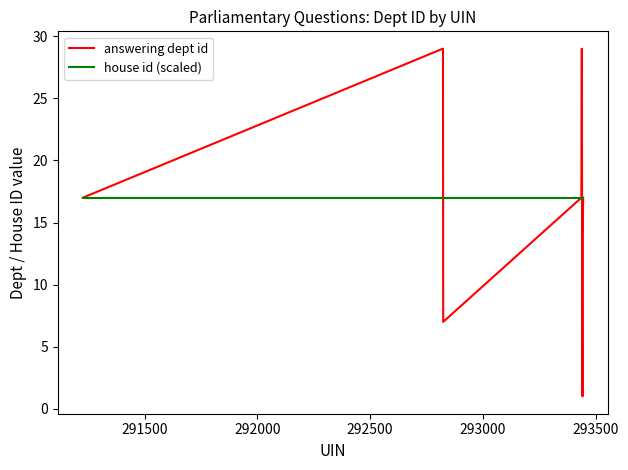

What is the lowest value of the house id (scaled) series?

17